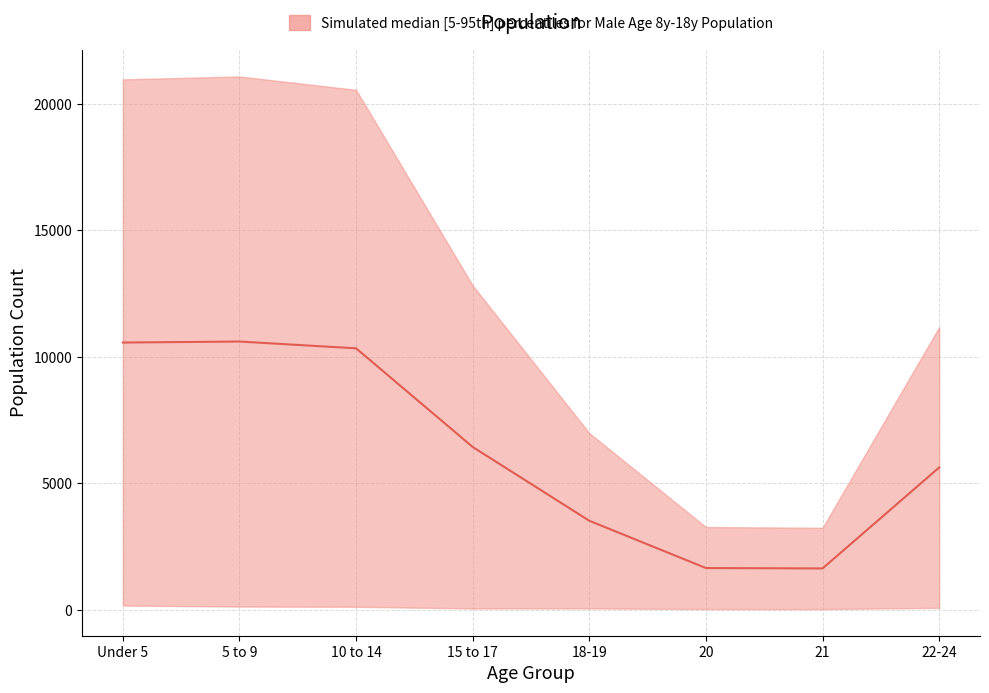

What is the change in value from Under 5 to 18-19?

-7045